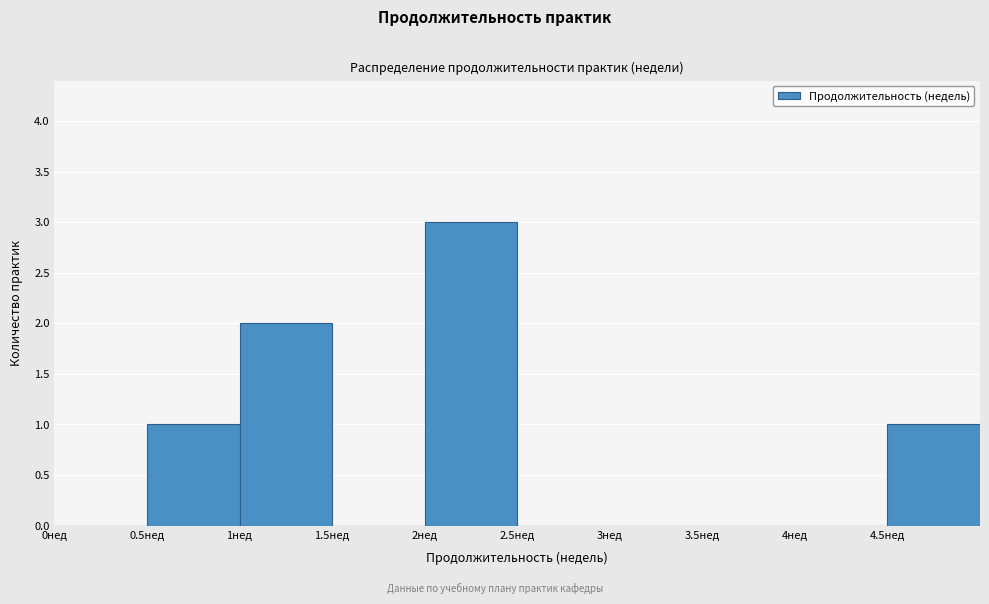

Reading left to right, transcribe this chart: for each bar, give the range it covers on the x-axis and its height. The values are not printed on the chart, so give them approximately, as read against the axis.

0.0 to 0.5: 0
0.5 to 1.0: 1
1.0 to 1.5: 2
1.5 to 2.0: 0
2.0 to 2.5: 3
2.5 to 3.0: 0
3.0 to 3.5: 0
3.5 to 4.0: 0
4.0 to 4.5: 0
4.5 to 5.0: 1